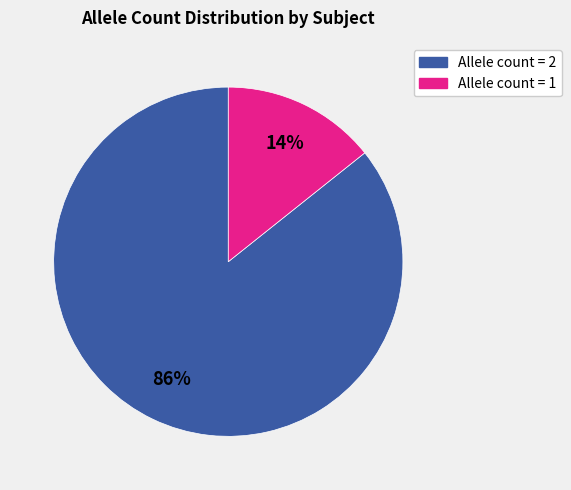

Does any single category account for the majority?

Yes